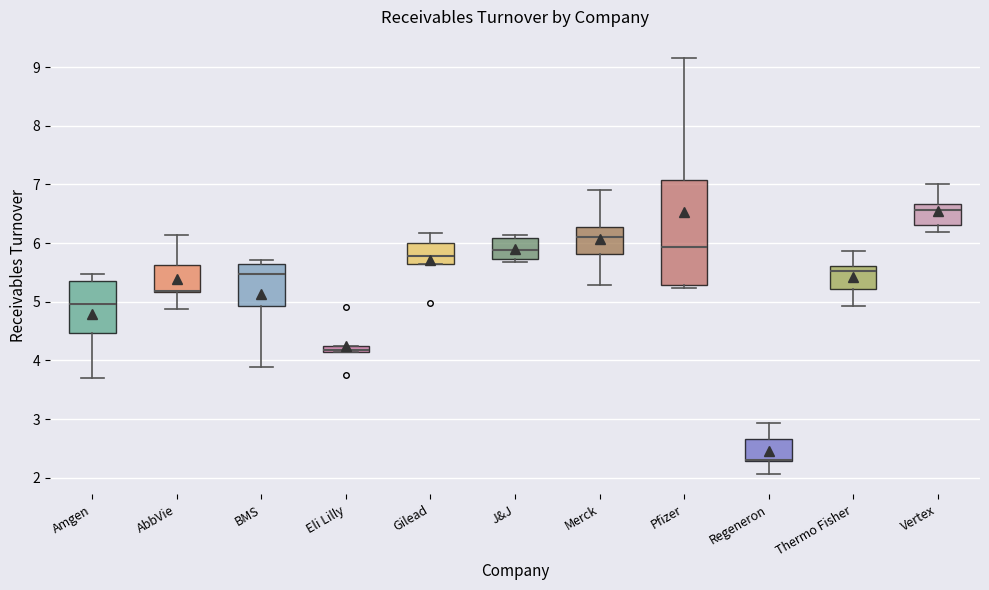

Comparing the boxes themselves (not the whiskers), which one is the tallest?

Pfizer